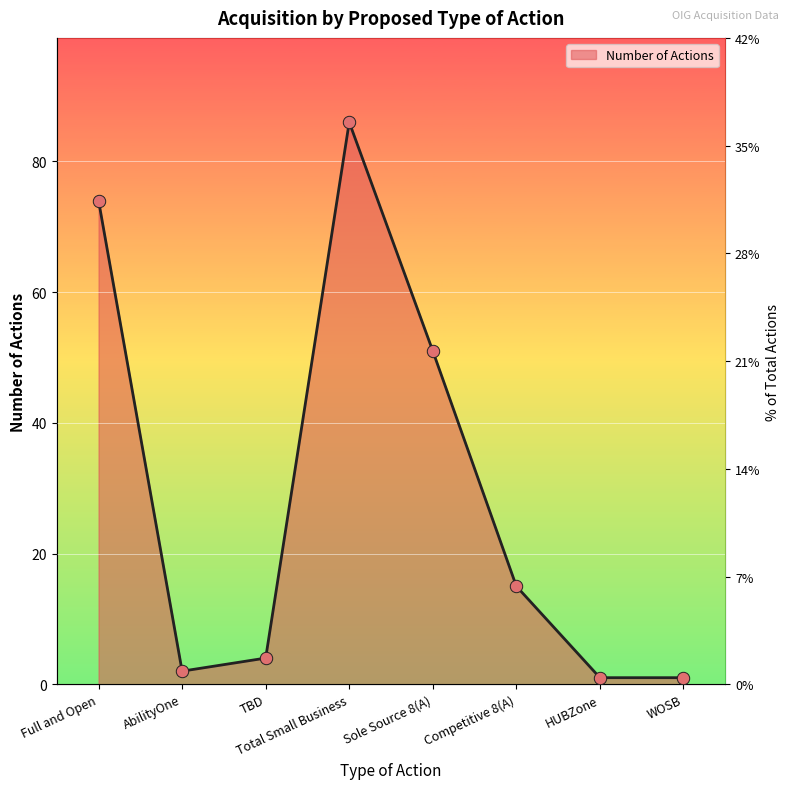

Which has a higher value, HUBZone or TBD?

TBD